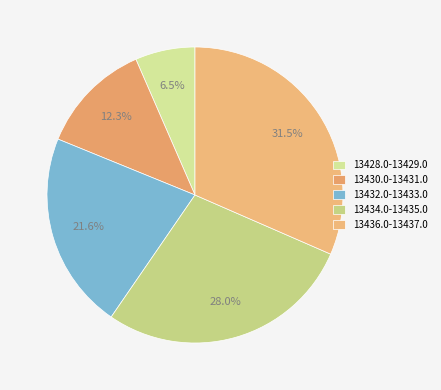

To the nearest percent, what is the average slice percentage?

20%